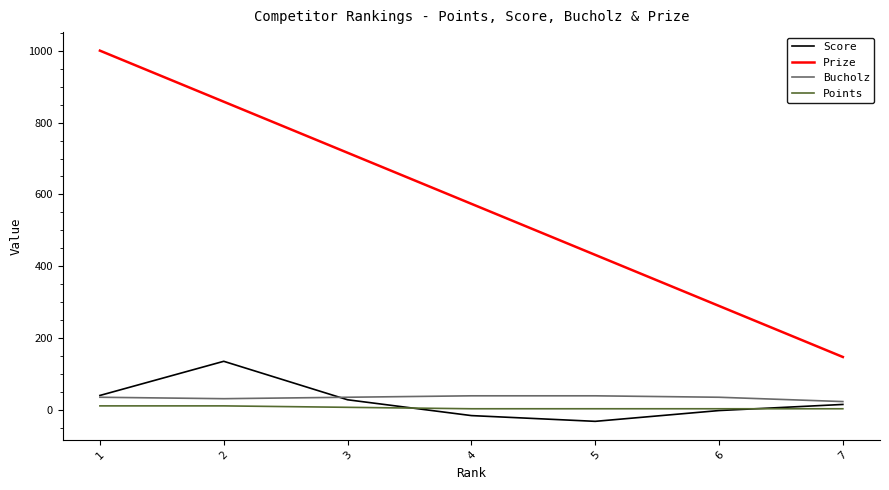

True or false: Score and Points cross at least once.

True